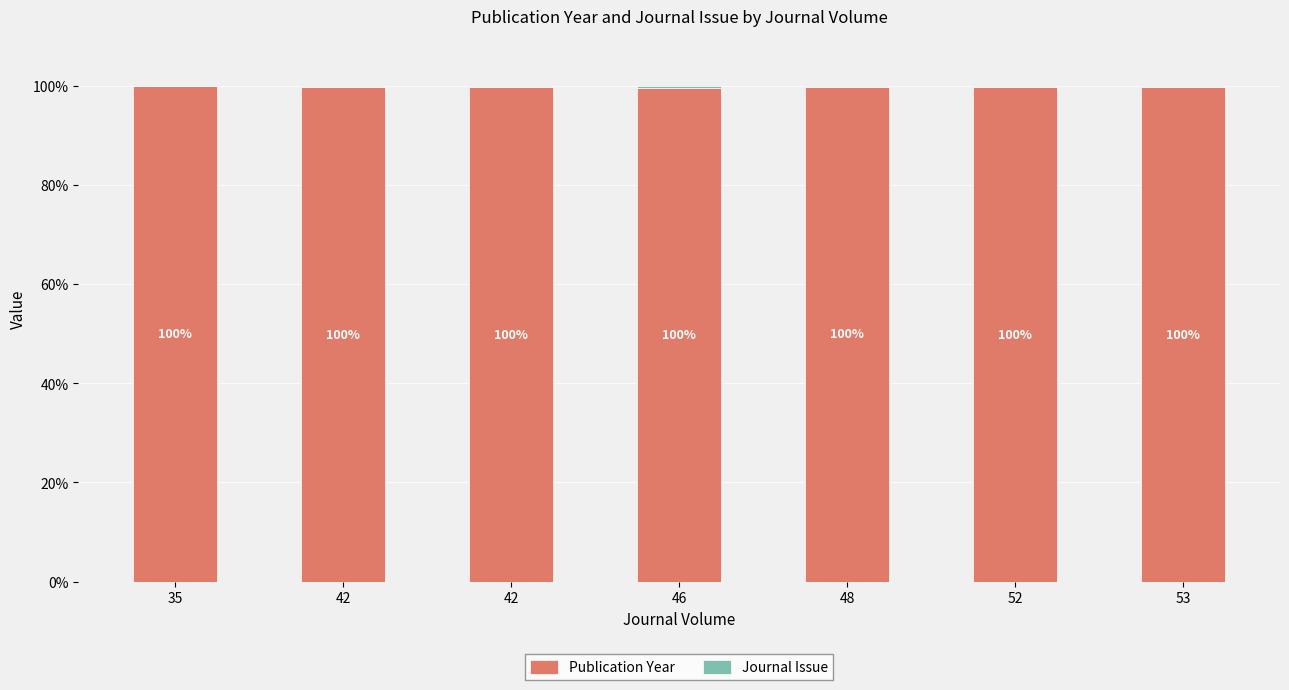

Does the chart contain stacked bars?

Yes